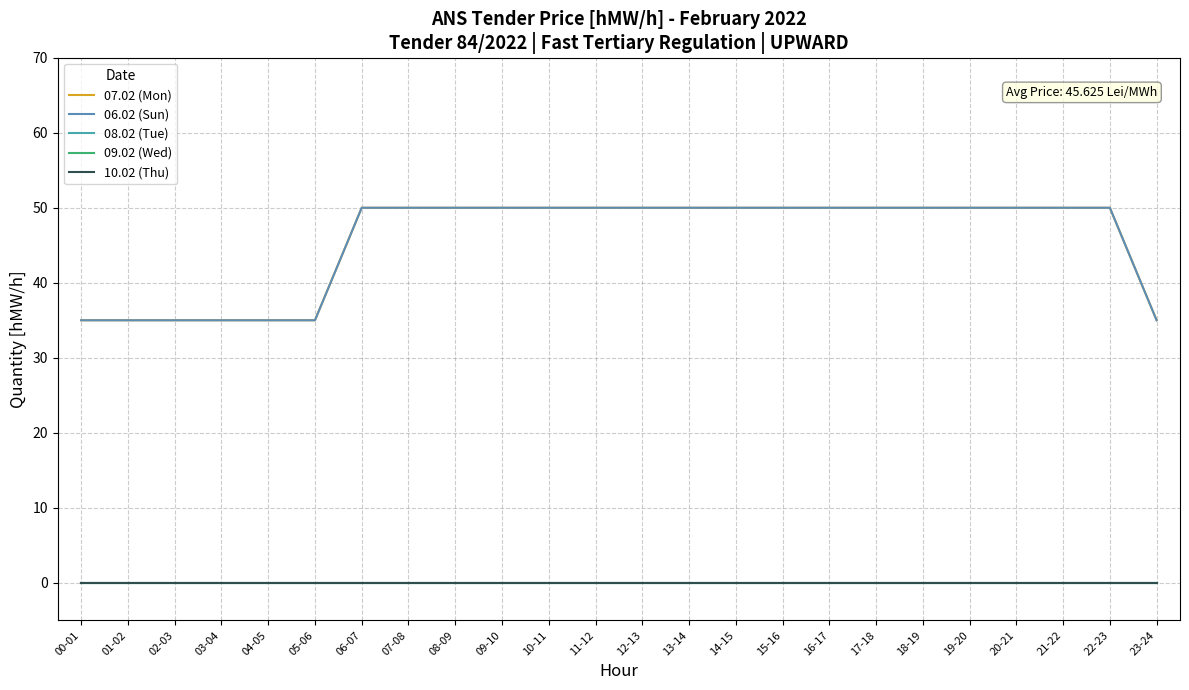

Does the chart display data point markers on the line(s)?

No